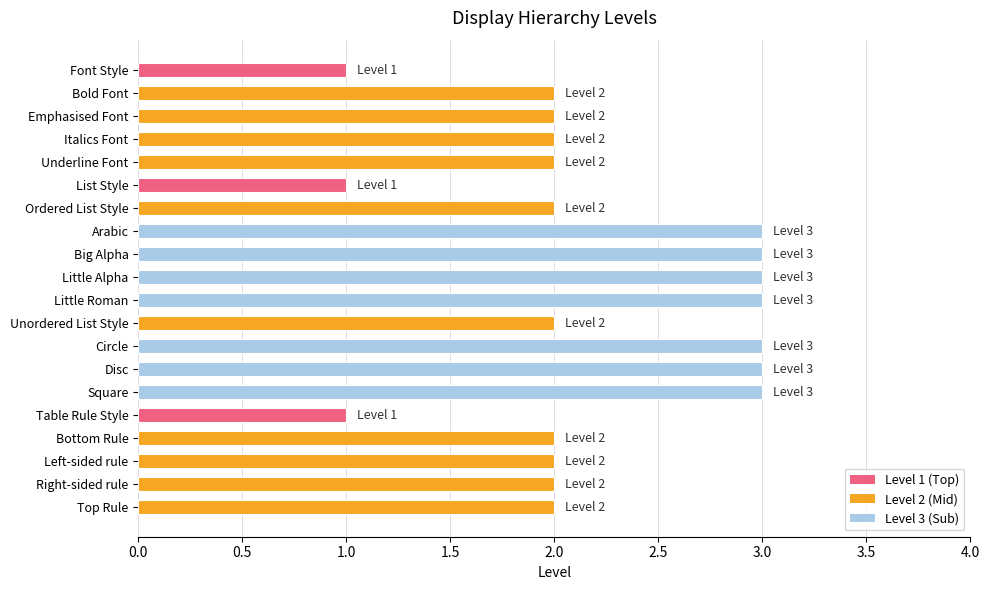

Is it true that the value at Bottom Rule is 0?

False